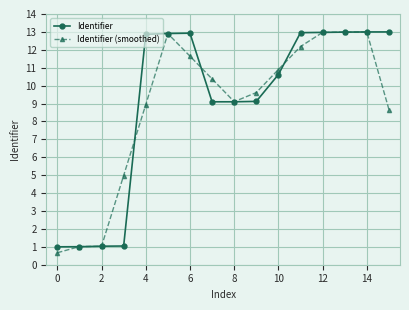

What is the highest value of the Identifier (smoothed) series?

13.0